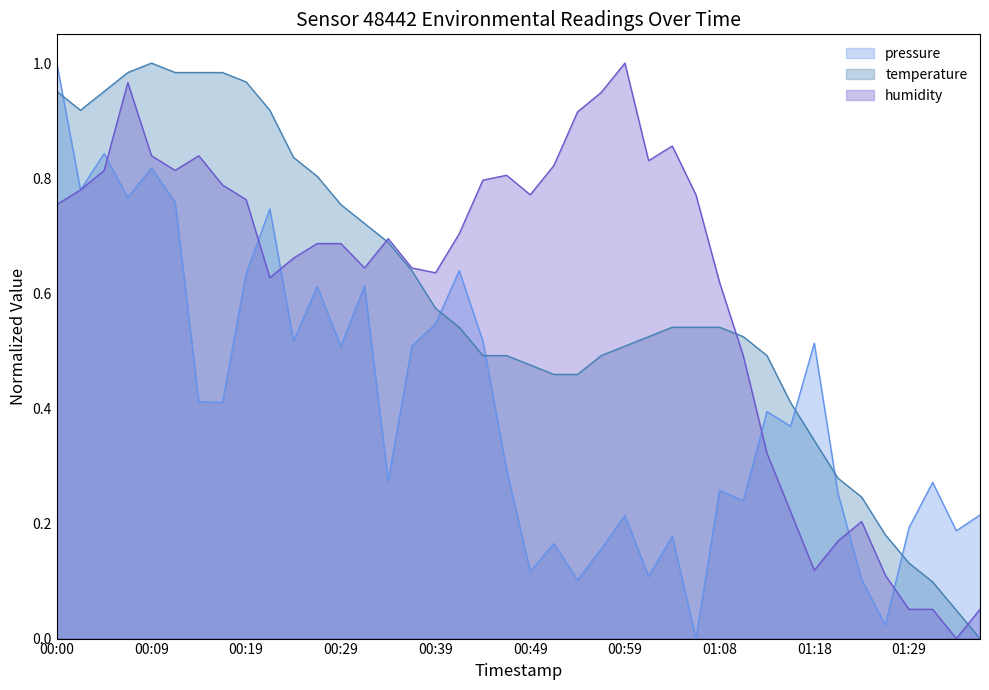

What is the approximate value of humidity at 00:00?

0.8